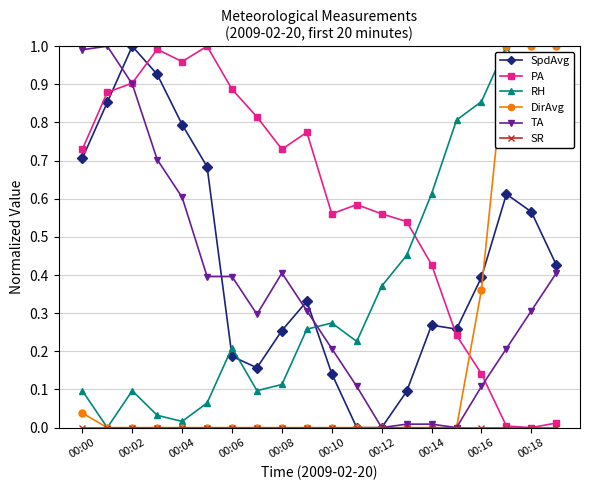

Which series has the largest total across all categories?

PA